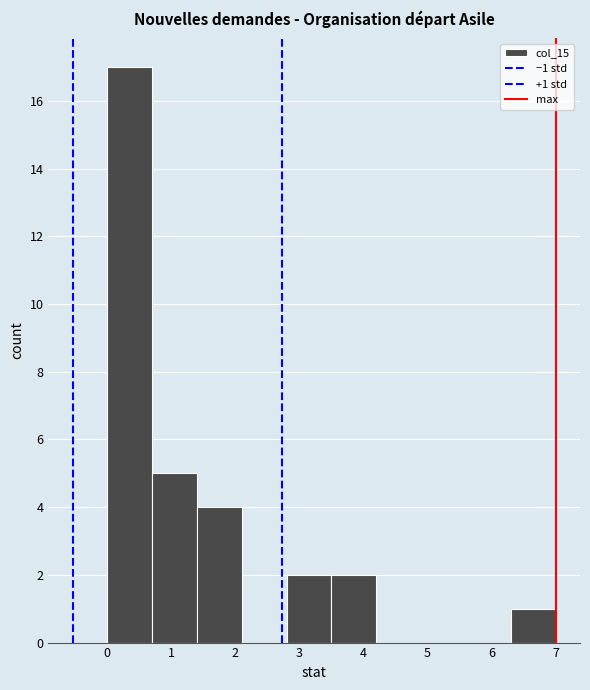

Over which range of the x-axis is the bar tallest?

0.0 to 0.7